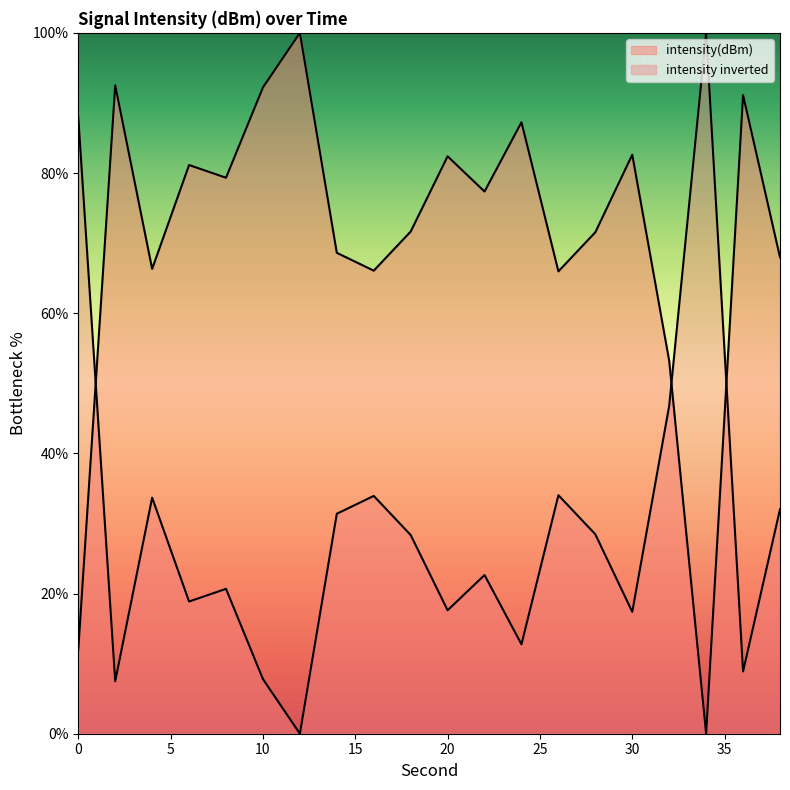

Between 30 and 8, which is larger?

30